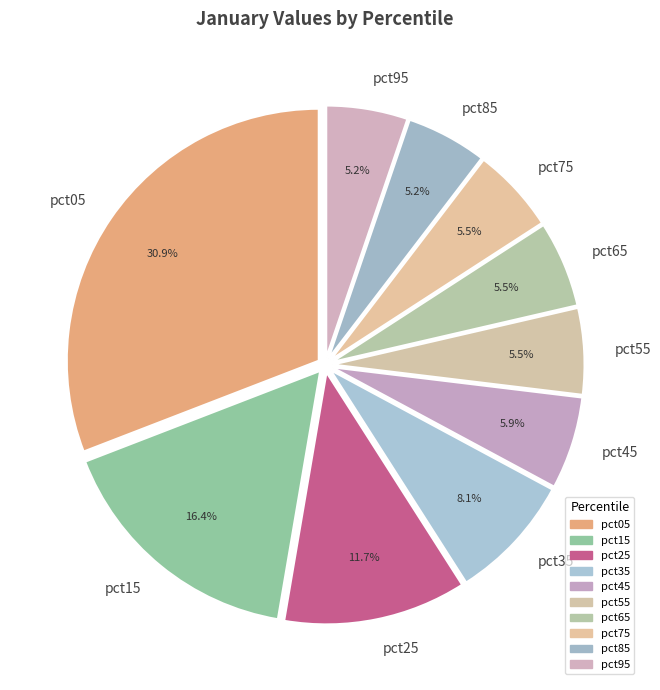

Which slice is the largest?

pct05